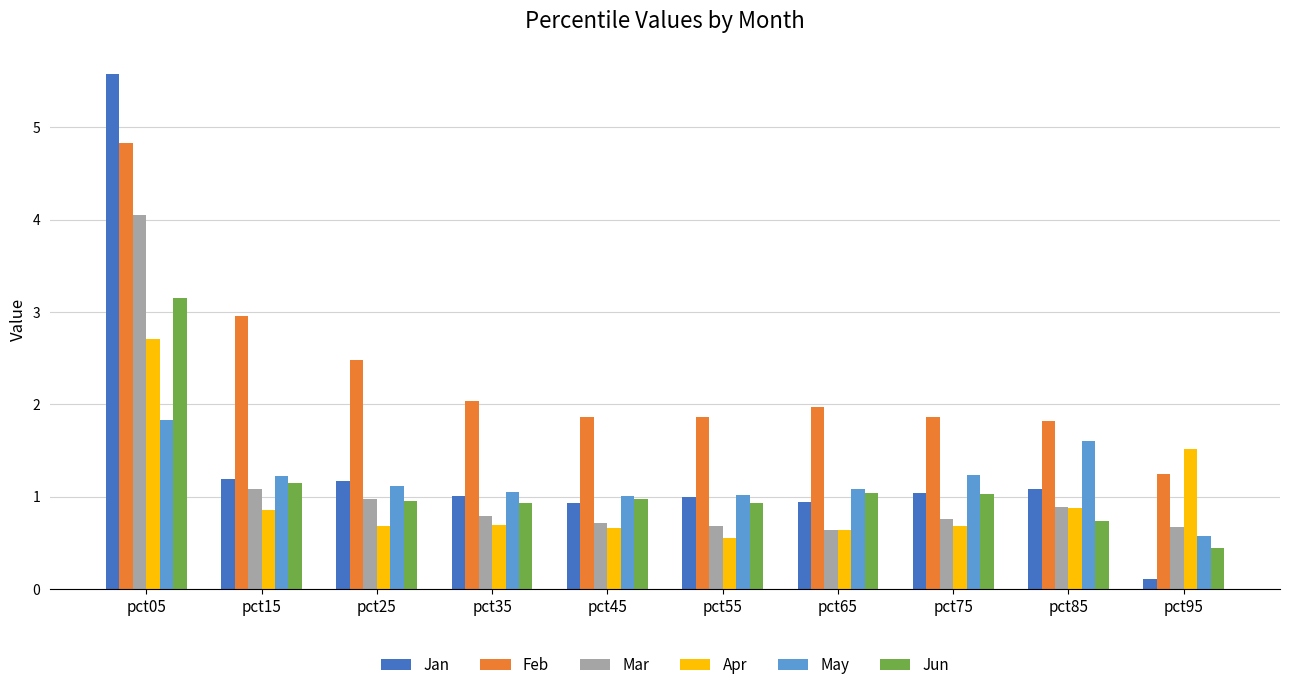

What is the total value across all series at pct15?

8.5